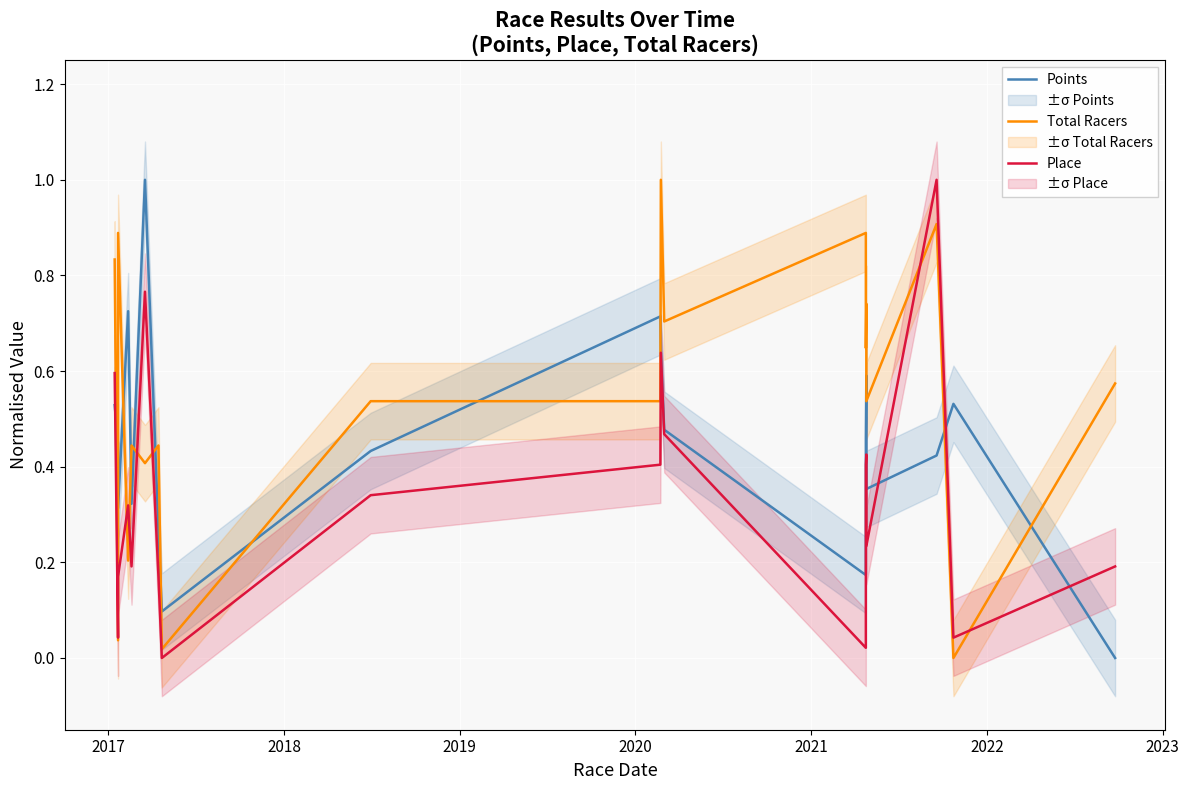

What is the label of the 18th point from the right?

2017